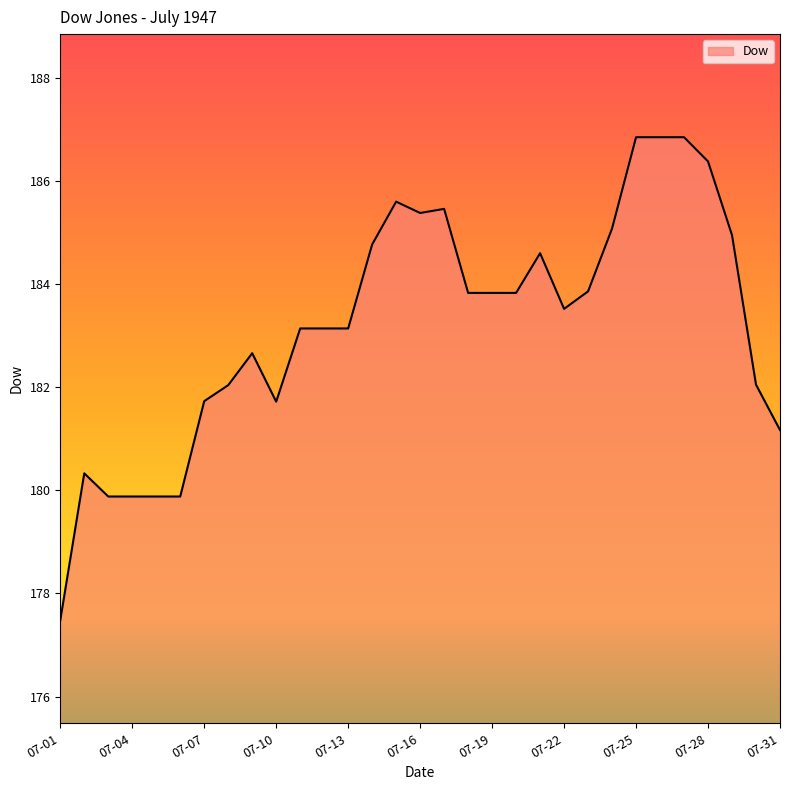

What is the smallest value displayed?

177.5